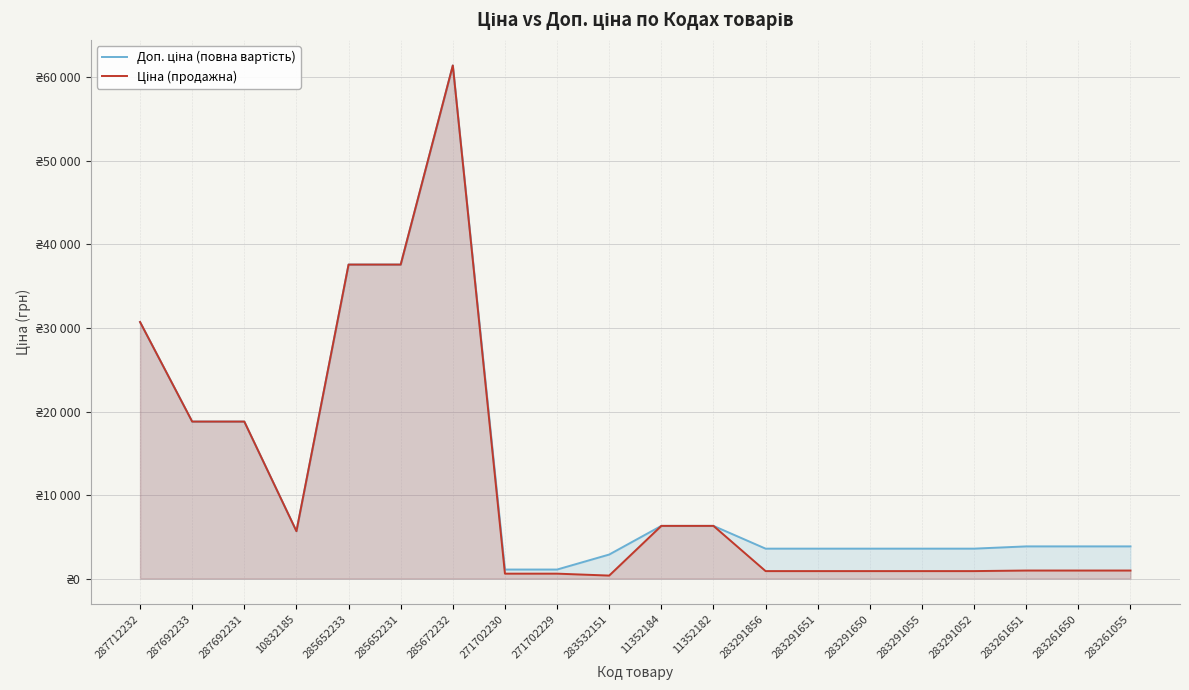

In Доп. ціна (повна вартість), how many points are higher than both neighbors (excluding endpoints)?

1